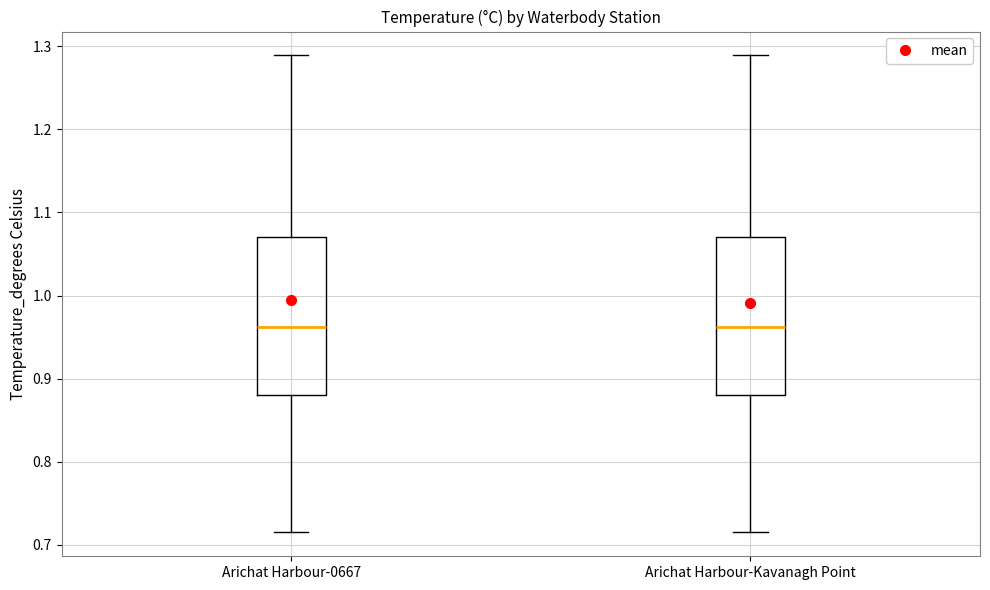

Reading left to right, transcribe this box plot: for each box, give where its median line is, the range the box spans, and where its two whiskers end, as read against the y-axis. The values are not printed on the chart, so give them approximately, as read against the axis.

Arichat Harbour-0667: median 0.96, box 0.88 to 1.07, whiskers 0.72 to 1.29
Arichat Harbour-Kavanagh Point: median 0.96, box 0.88 to 1.07, whiskers 0.72 to 1.29